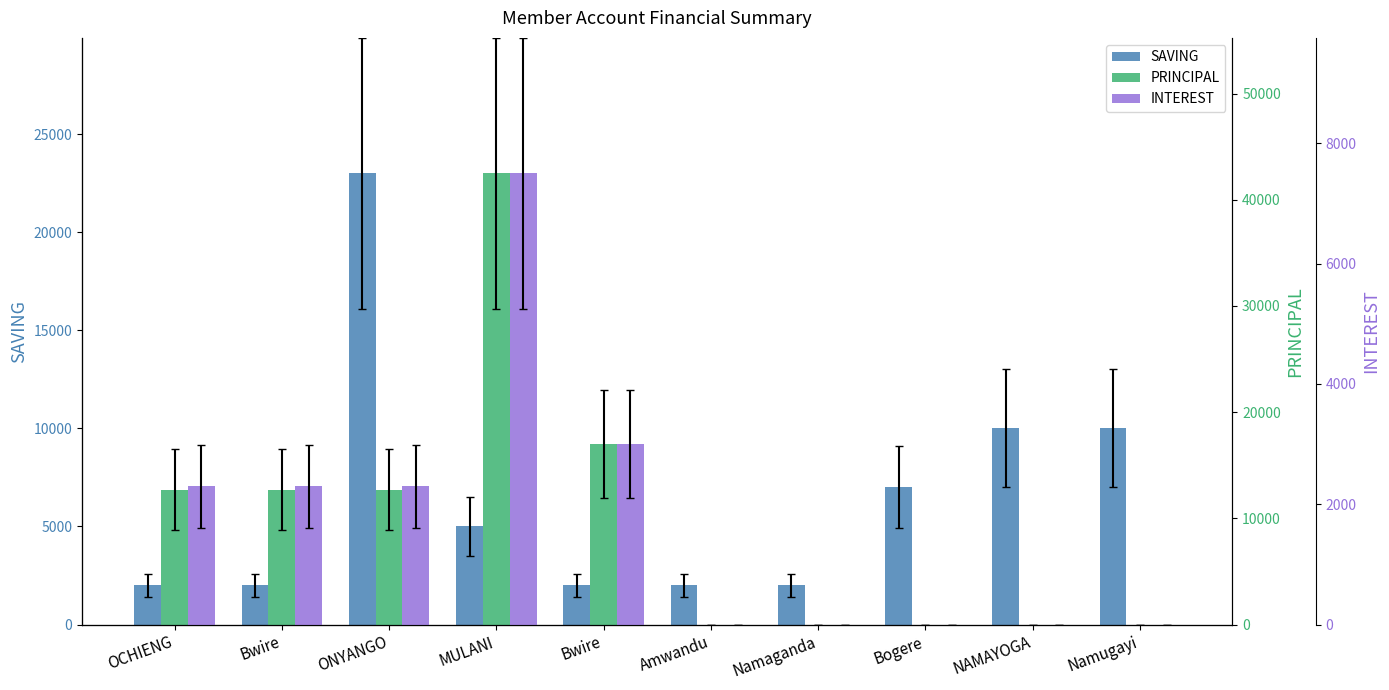

True or false: PRINCIPAL has a value of 30312 at Bwire.

False